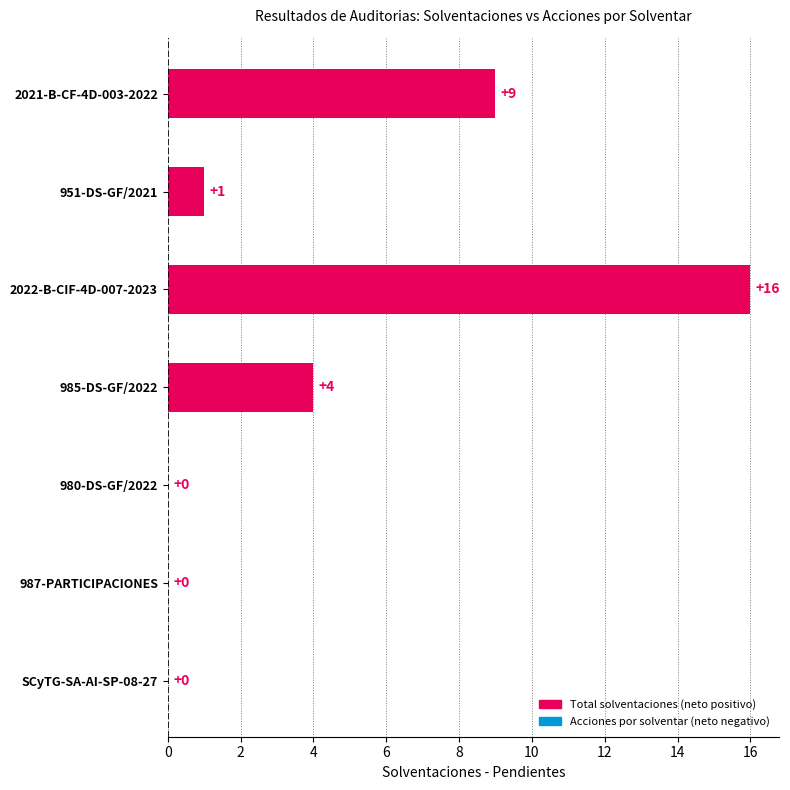

How many data points does each series have?

7